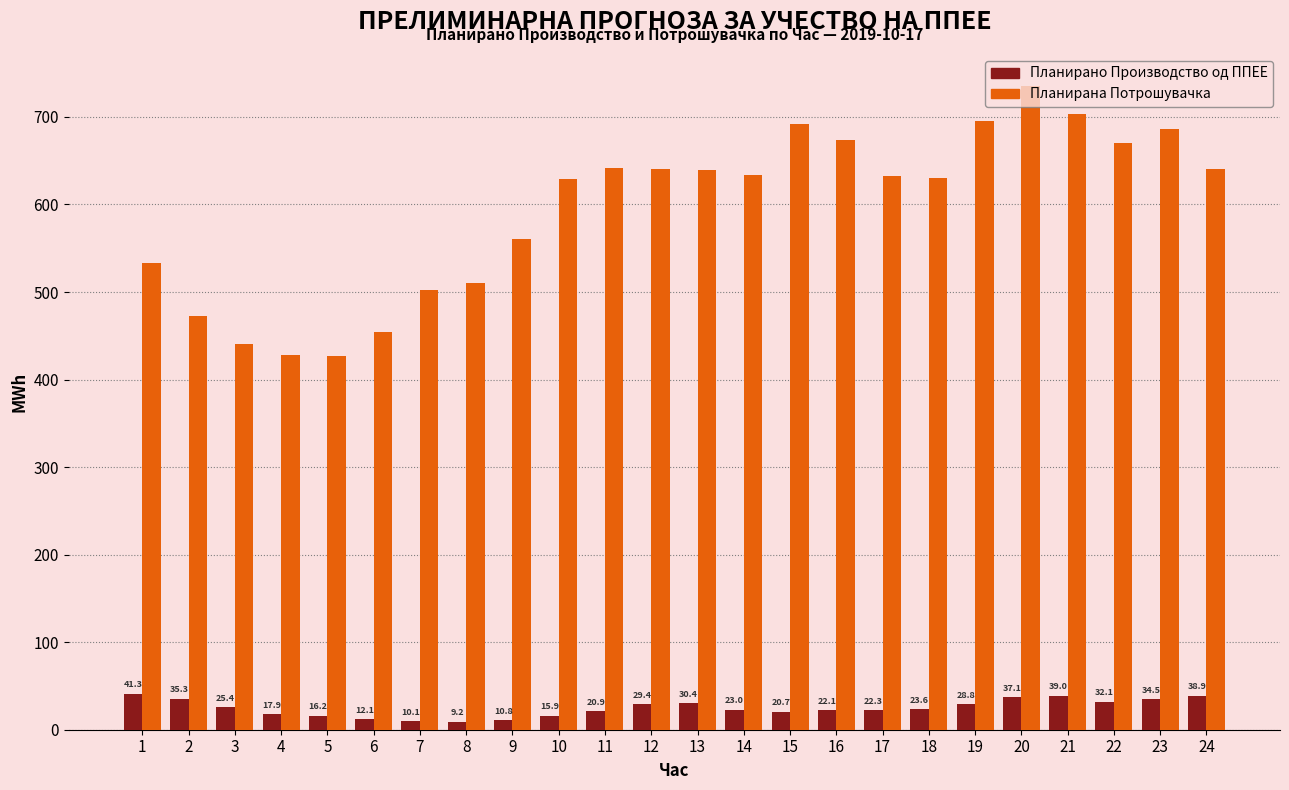

What is the spread (max minus min) of values at 16?

652.0